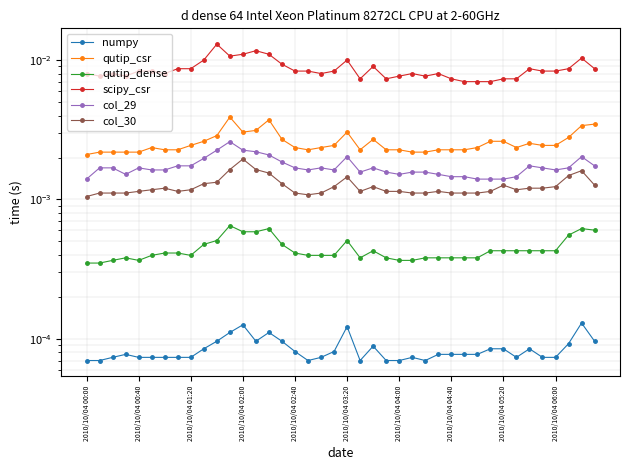

Rank the series at 15 from lowest to highest value.

numpy, qutip_dense, col_30, col_29, qutip_csr, scipy_csr